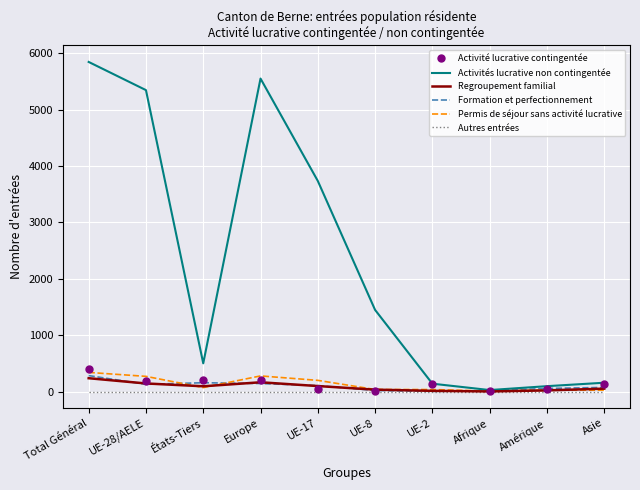

What is the lowest value of the Permis de séjour sans activité lucrative series?

8